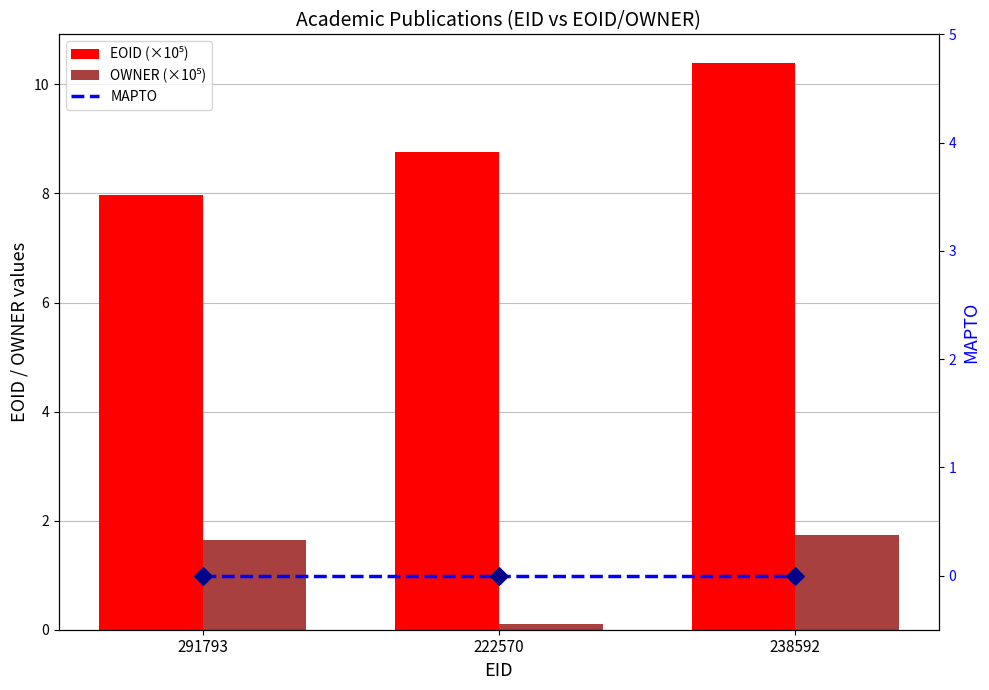

Which series contains the highest Y value?

EOID (×10⁵)